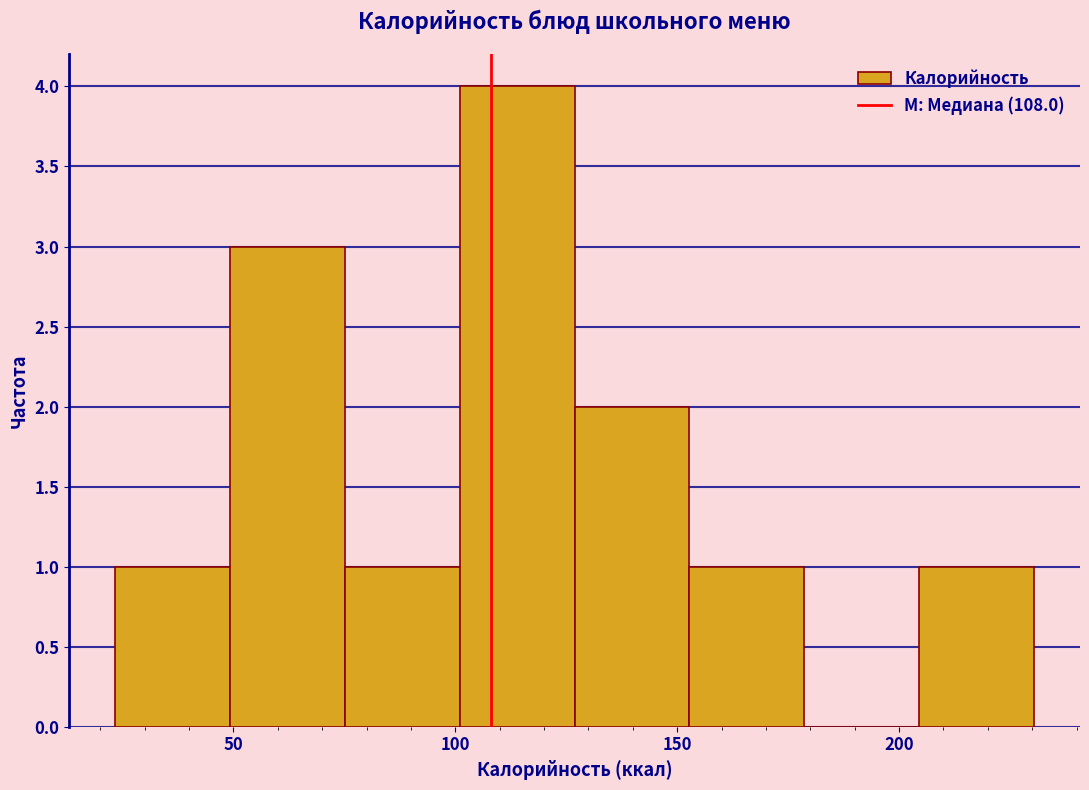

Reading left to right, transcribe this chart: for each bar, give the range it covers on the x-axis and its height. Neither the bar edges nor the heights are printed on the chart, so give them approximately, as read against the axes.

25 to 50: 1
50 to 75: 3
75 to 100: 1
100 to 125: 4
125 to 155: 2
155 to 180: 1
180 to 205: 0
205 to 230: 1